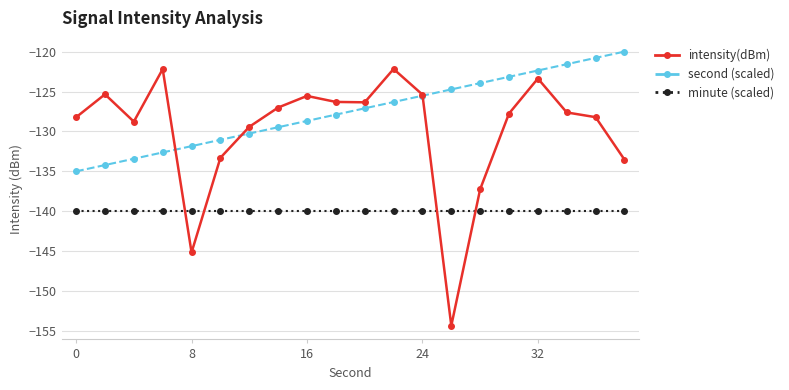

What is the value of the intensity(dBm) point at the 12th from the left?

-122.2